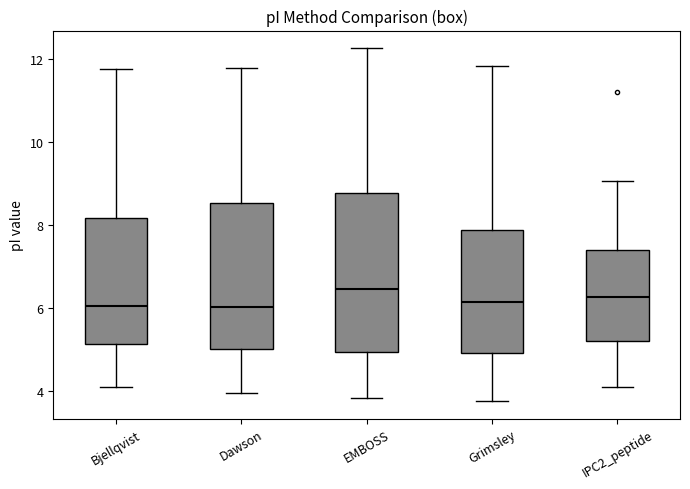

Comparing the boxes themselves (not the whiskers), which one is the tallest?

EMBOSS